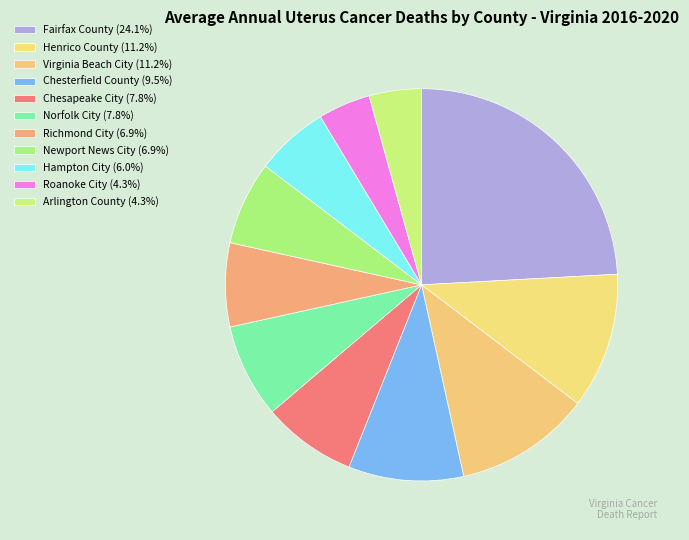

Is Chesapeake City the majority of the pie?

No